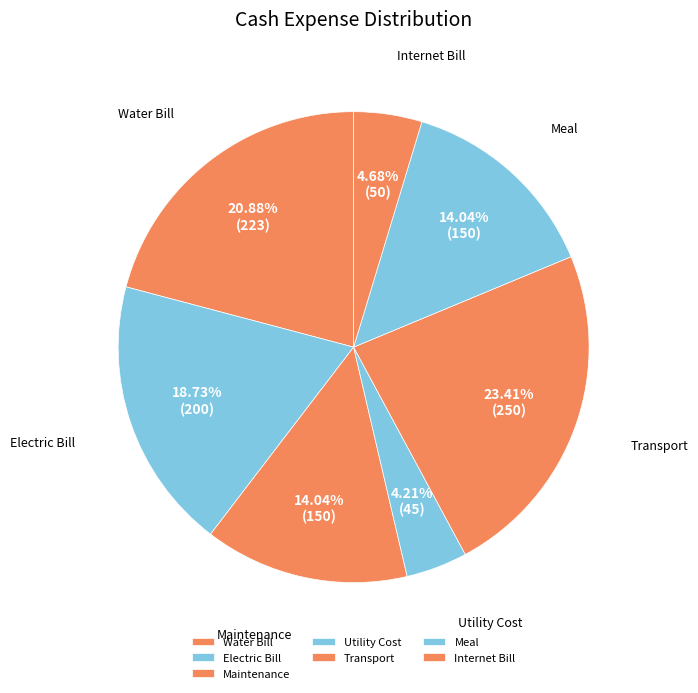

What percentage is the Water Bill slice, to the nearest percent?

21%